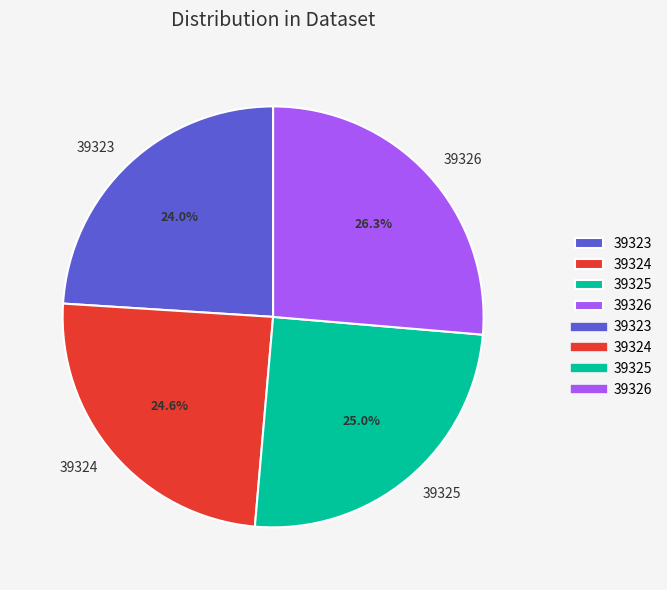

Does any single category account for the majority?

No